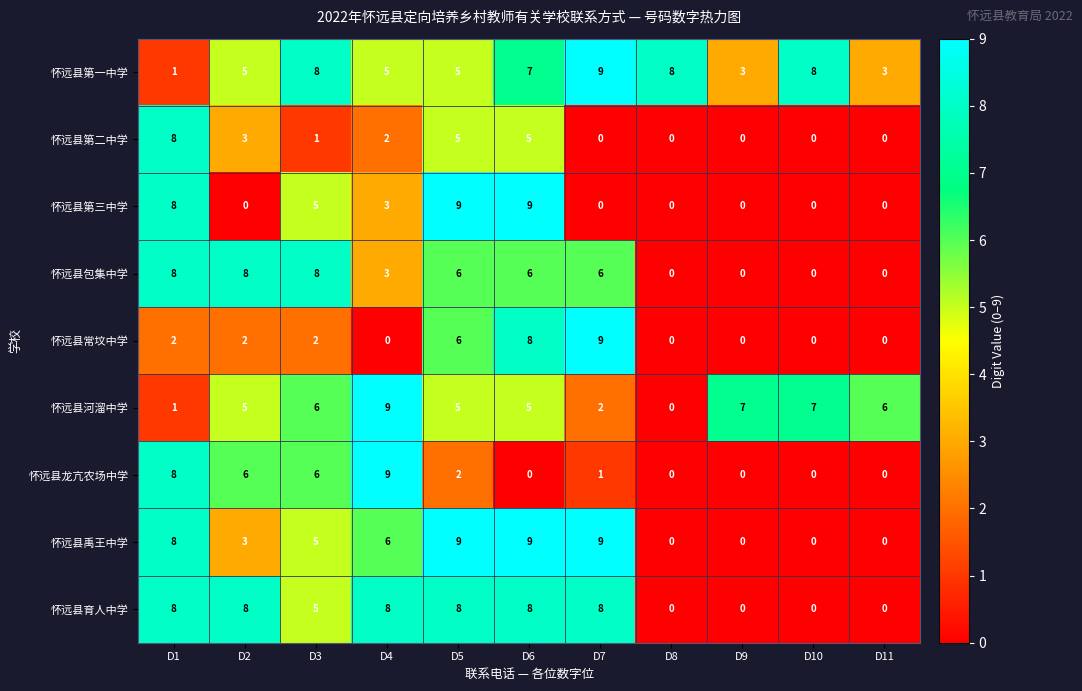

At which category is the sum across all series the highest?

D6